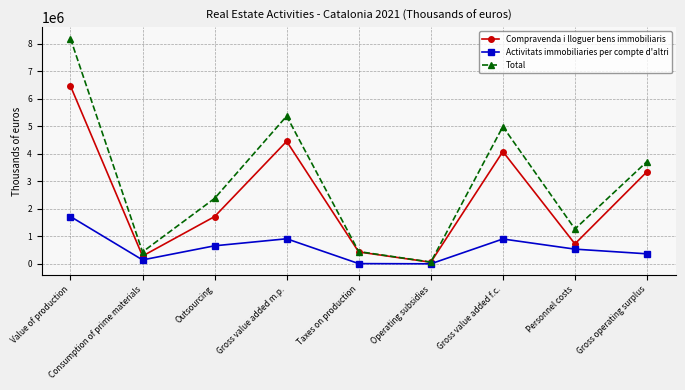

At which category is the sum across all series the highest?

Value of production